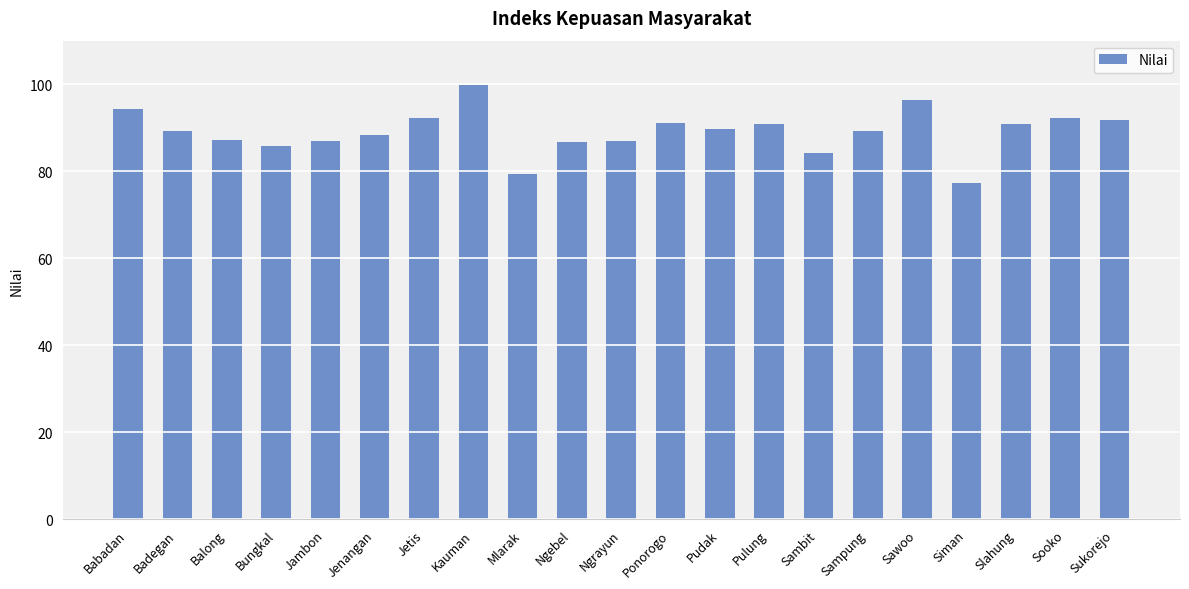

Read the value at Ngrayun.

86.9